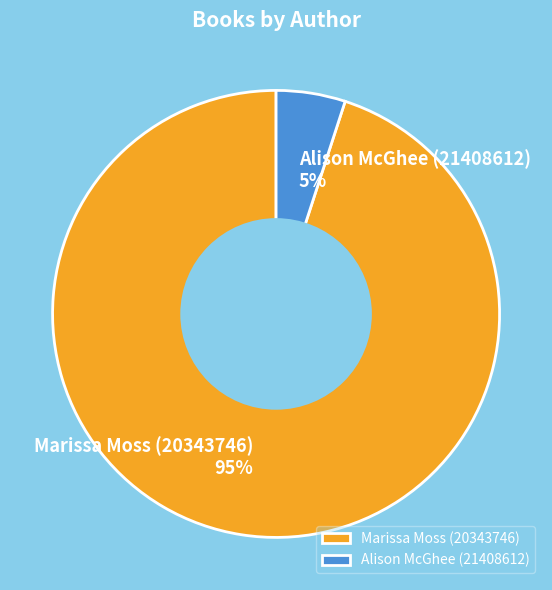

To the nearest percent, what percentage of the pie is Alison McGhee (21408612)?

5%